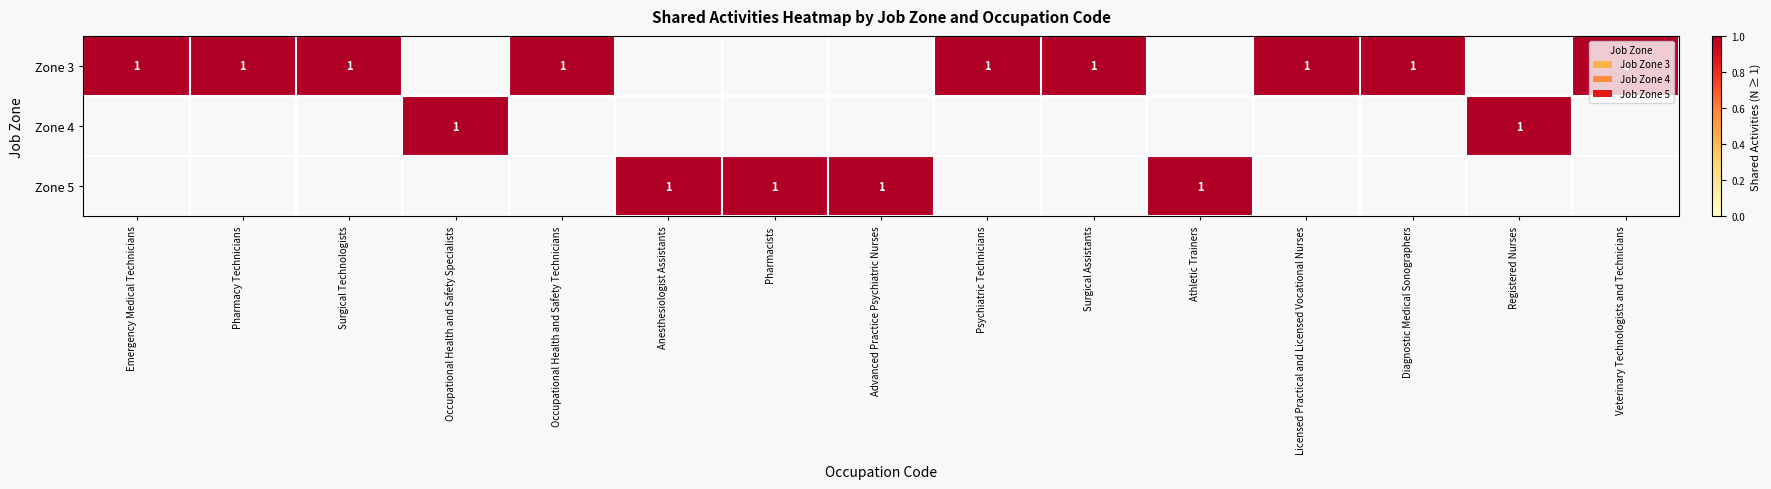

Is it true that 3 equals 0 at 29-2055.00?

False